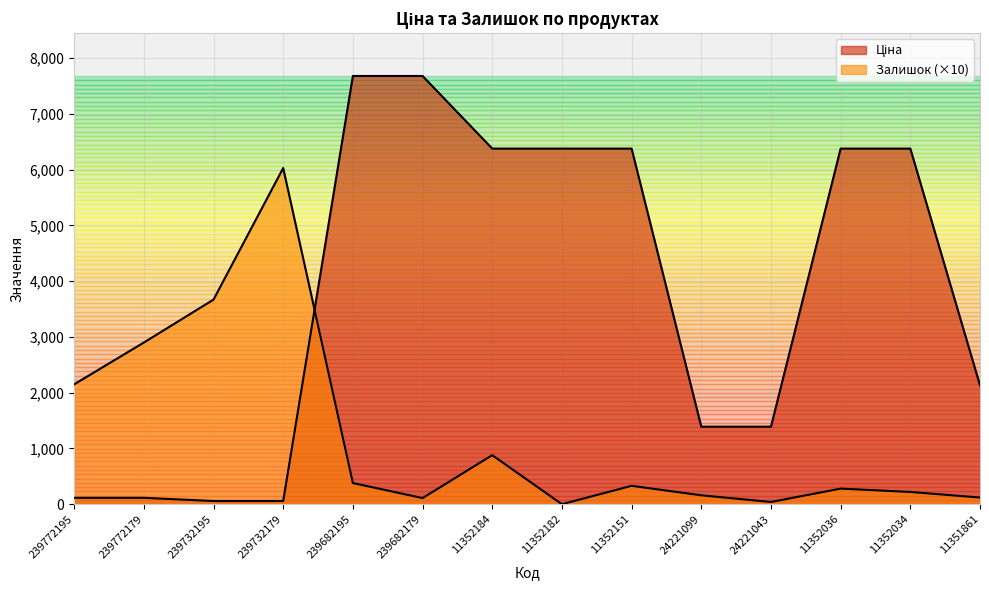

List the series in order of their overall mean, highest first.

Ціна, Залишок